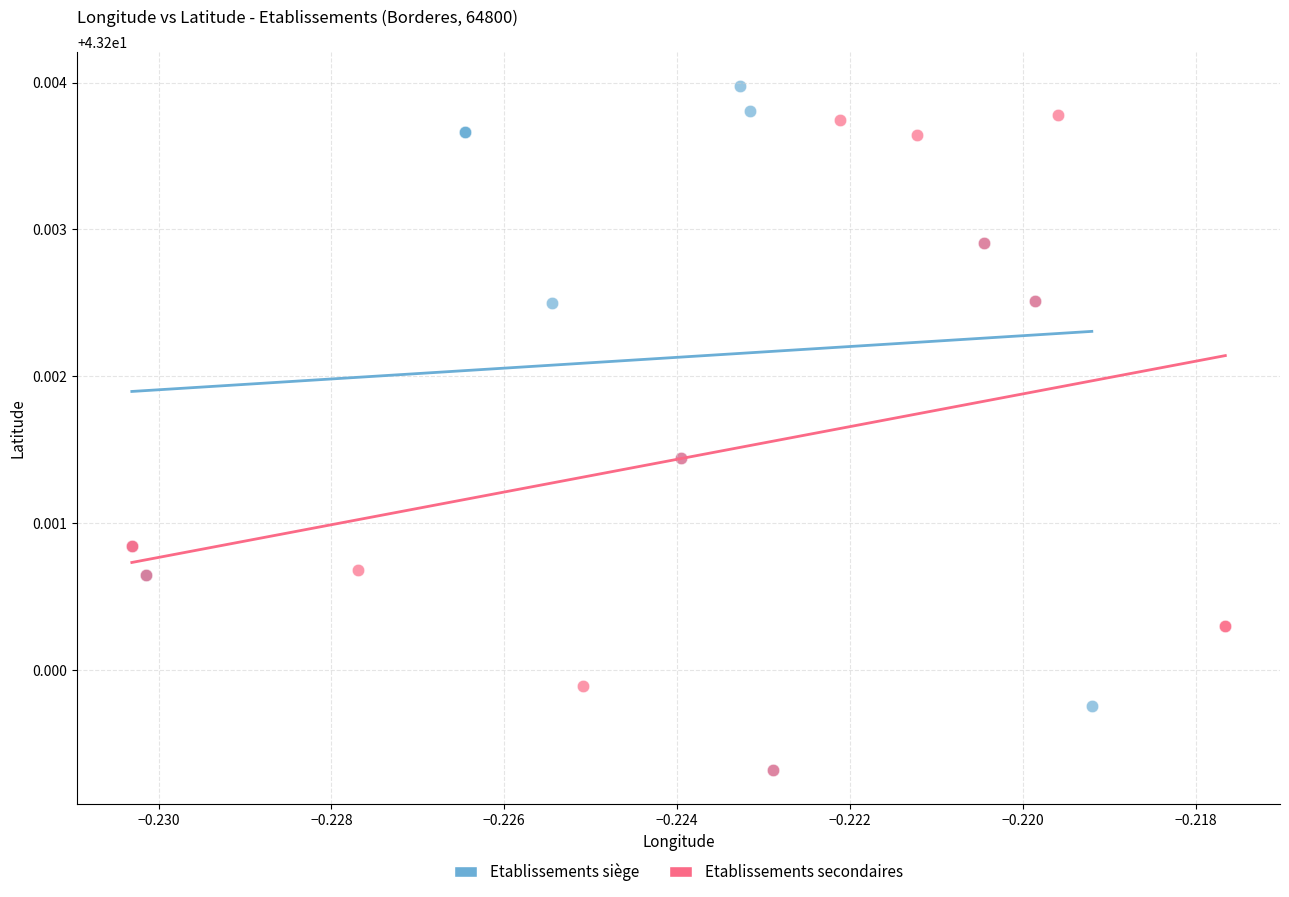

What are all the series names shown in the legend?

Etablissements siège, Etablissements secondaires